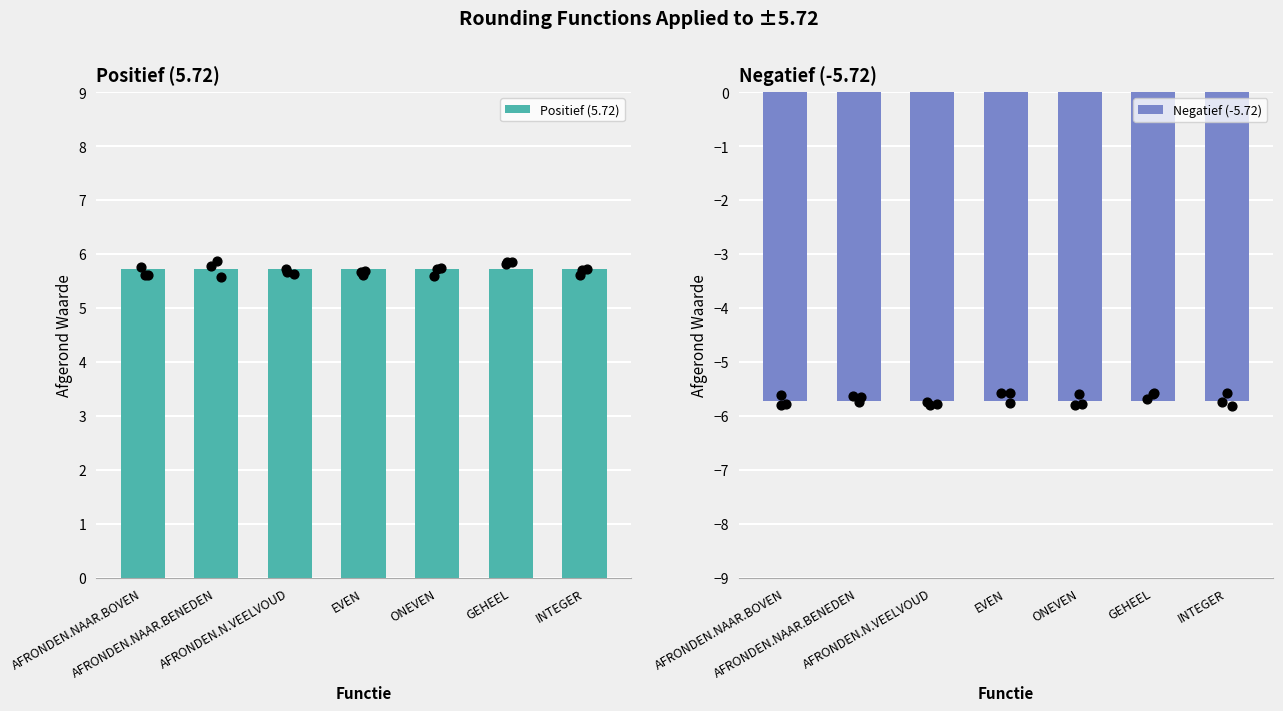

What are all the series names shown in the legend?

Positief (5.72), Negatief (-5.72)